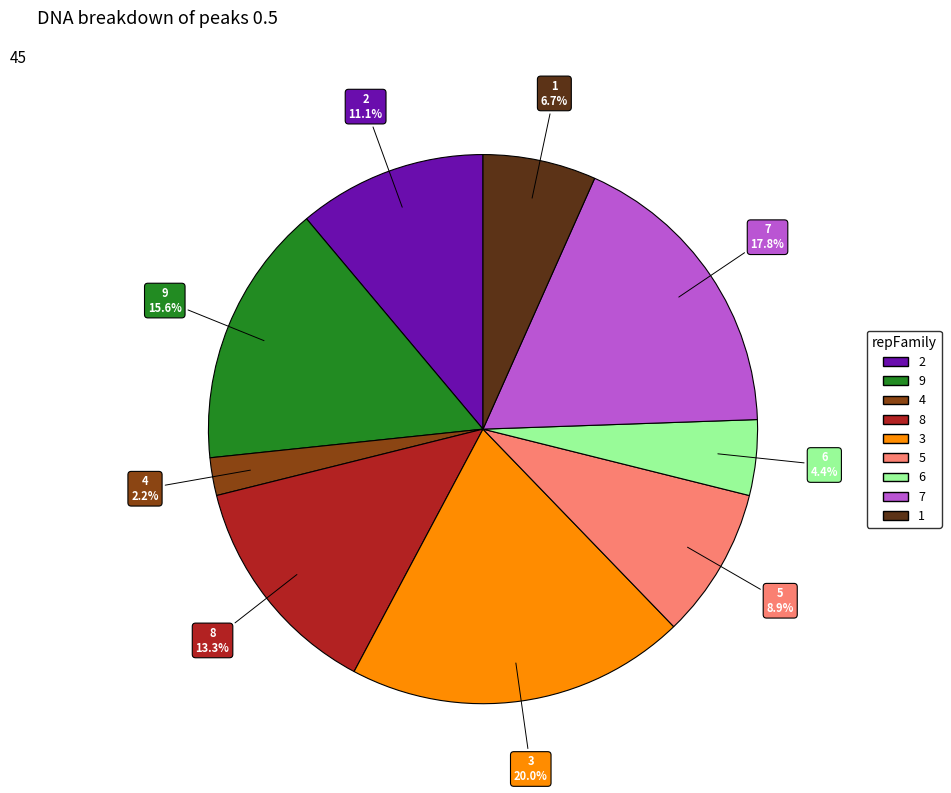

True or false: 3 accounts for 15% of the total.

False